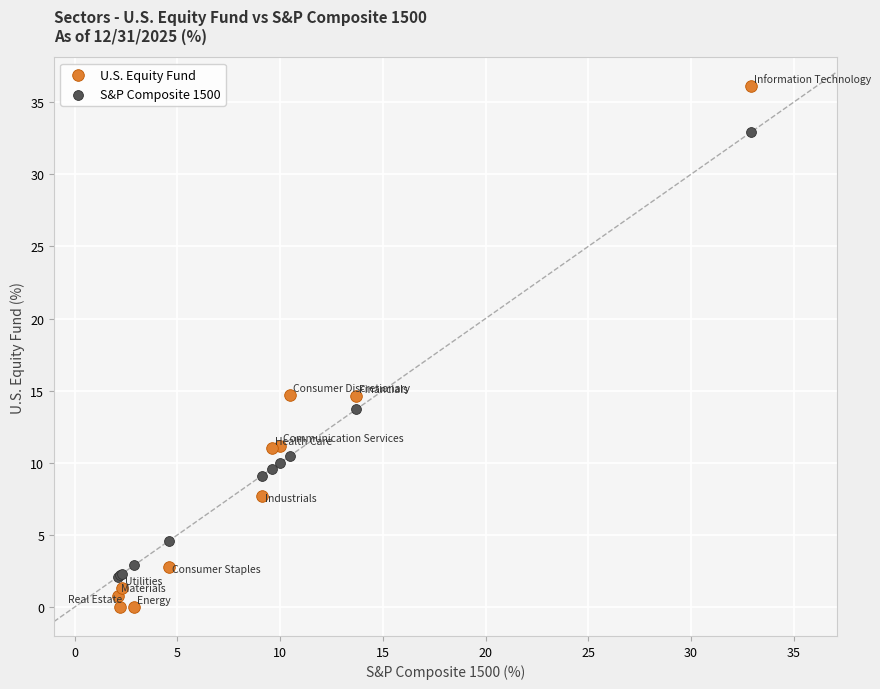

What is the X range (max minus min) for the scatter plot?

30.8